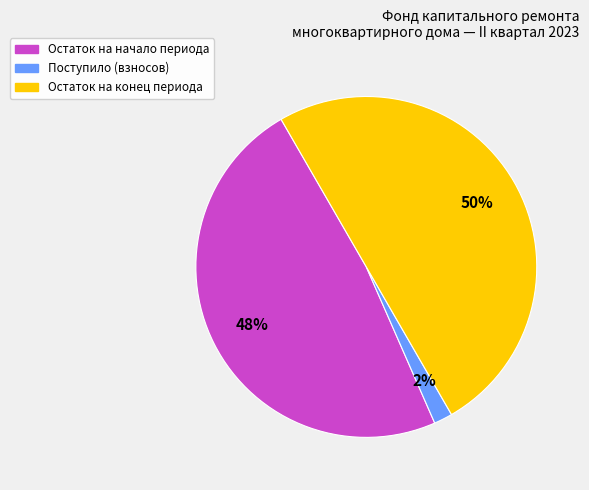

To the nearest percent, what is the average slice percentage?

33%